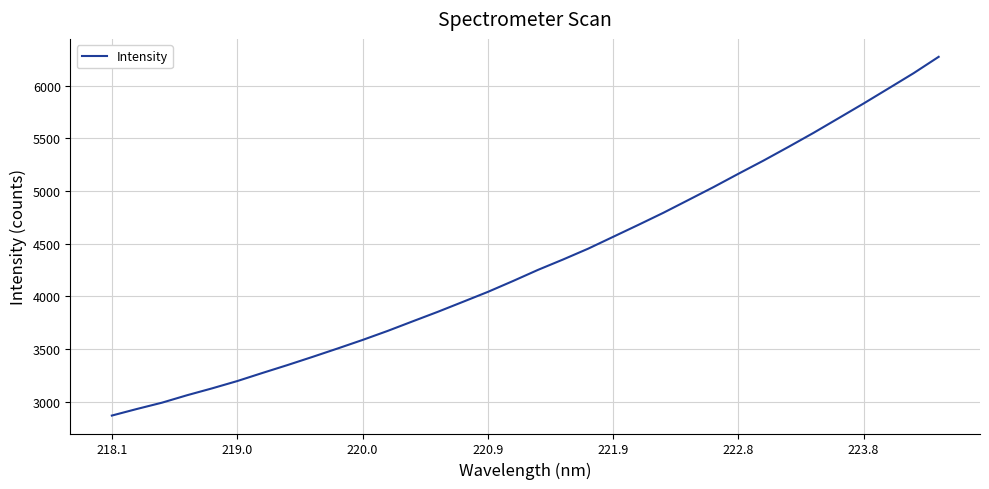

What is the greatest value displayed?

6272.8